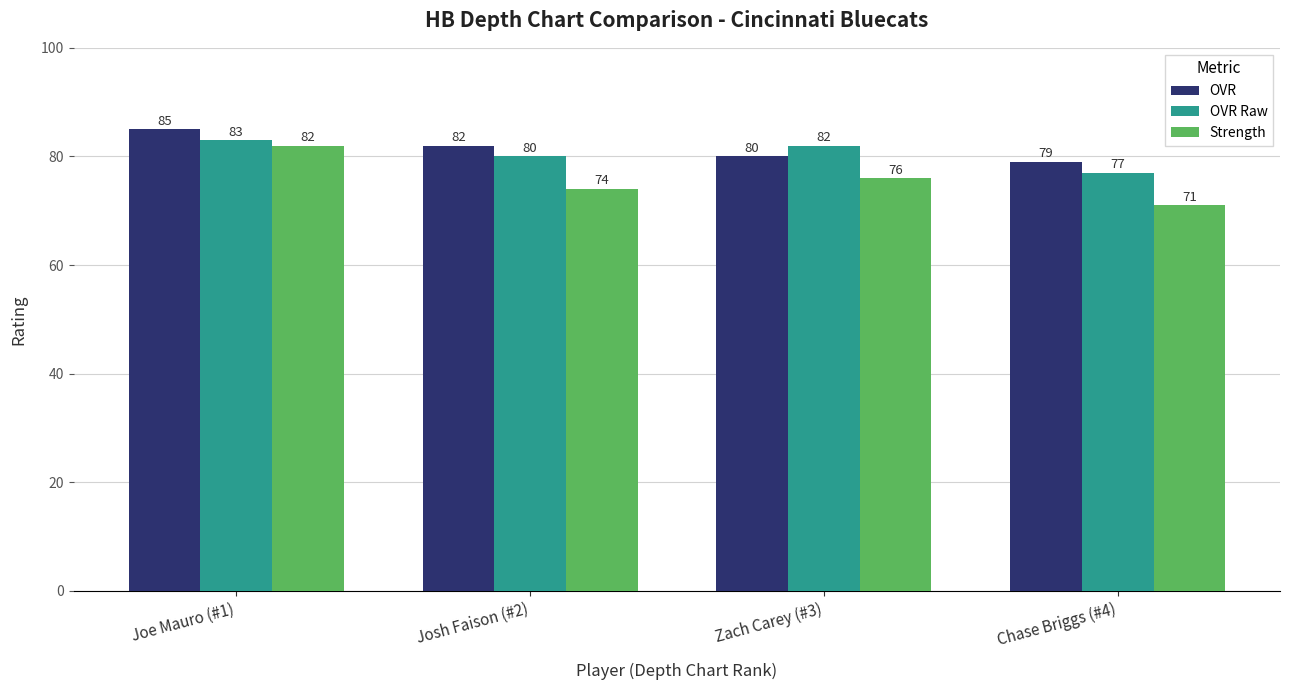

Reading right to left, what are all the values shown in this chart?

OVR: Chase Briggs (#4)=79	Zach Carey (#3)=80	Josh Faison (#2)=82	Joe Mauro (#1)=85
OVR Raw: Chase Briggs (#4)=77	Zach Carey (#3)=82	Josh Faison (#2)=80	Joe Mauro (#1)=83
Strength: Chase Briggs (#4)=71	Zach Carey (#3)=76	Josh Faison (#2)=74	Joe Mauro (#1)=82